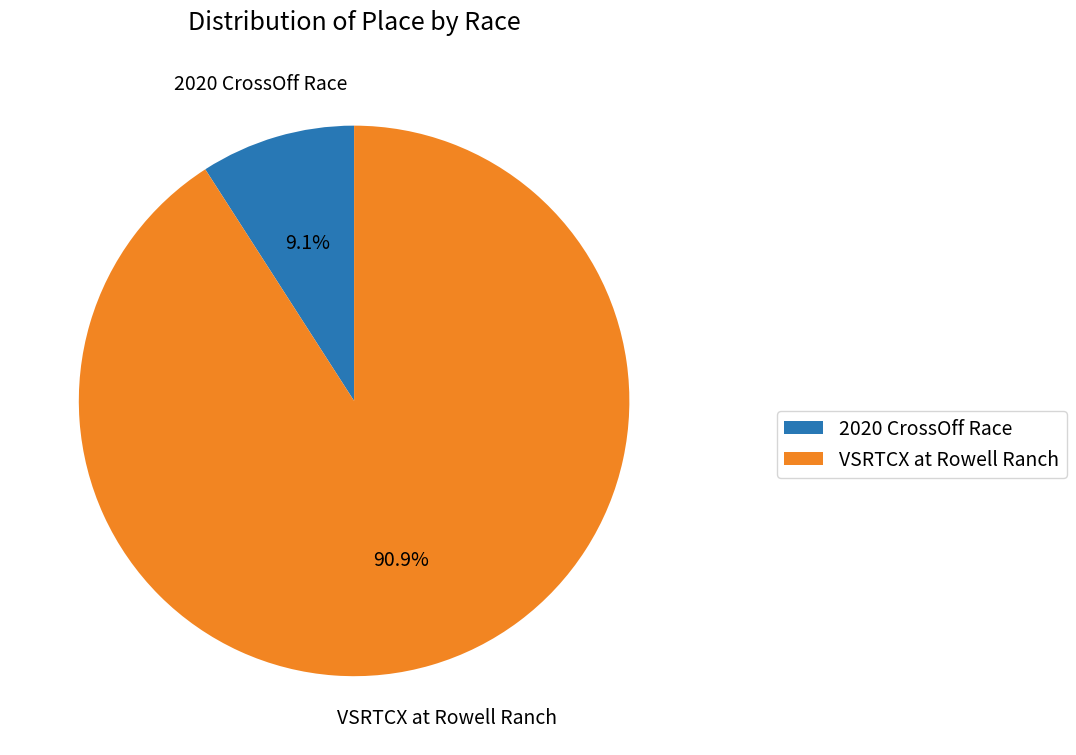

Count the number of slices in the pie.

2